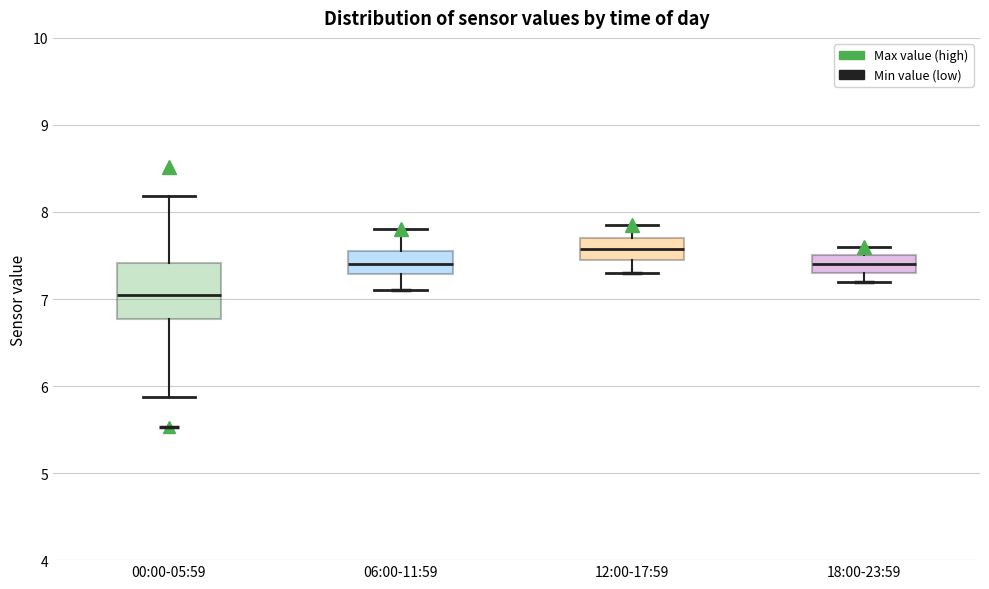

Which box's median line is the lowest?

00:00-05:59